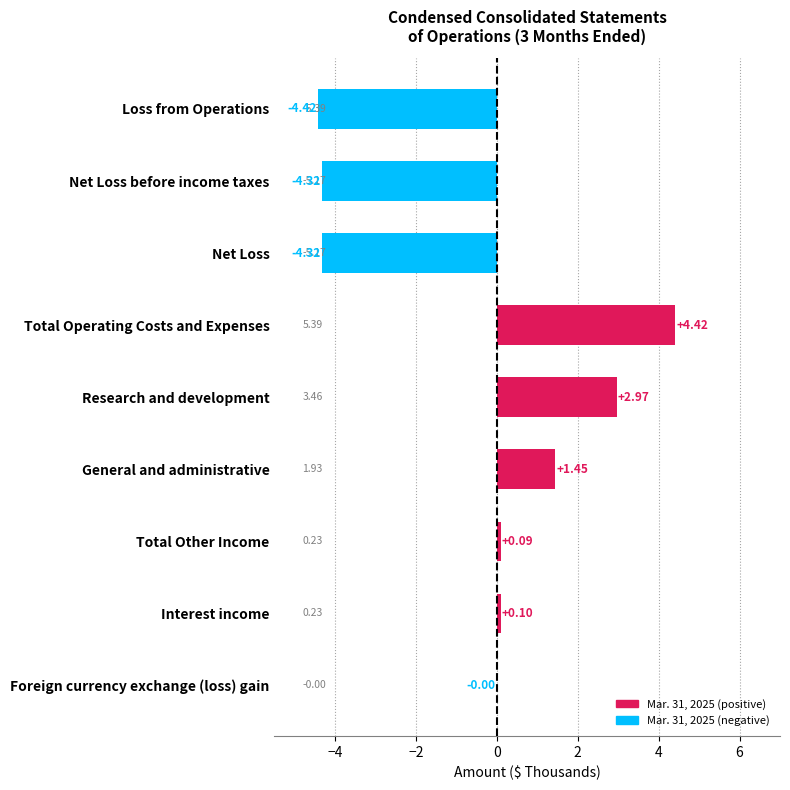

At which category does the chart reach its peak across all series?

Total Operating Costs and Expenses